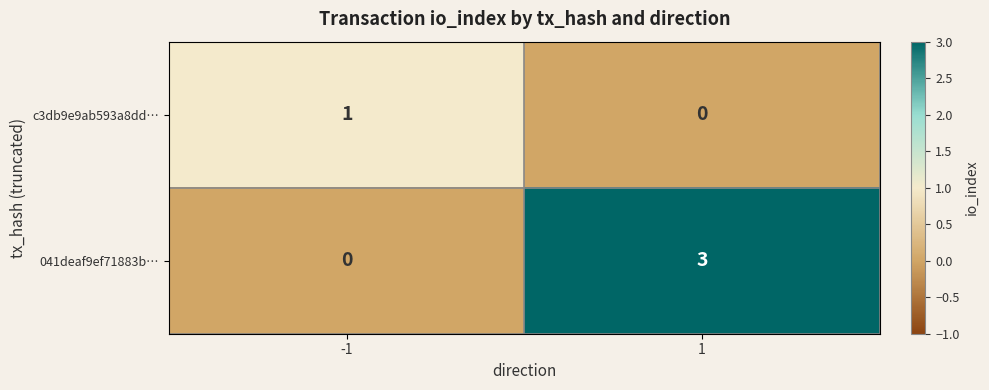

At 1, list the series in order from largest to smallest.

041deaf9ef71883b…, c3db9e9ab593a8dd…